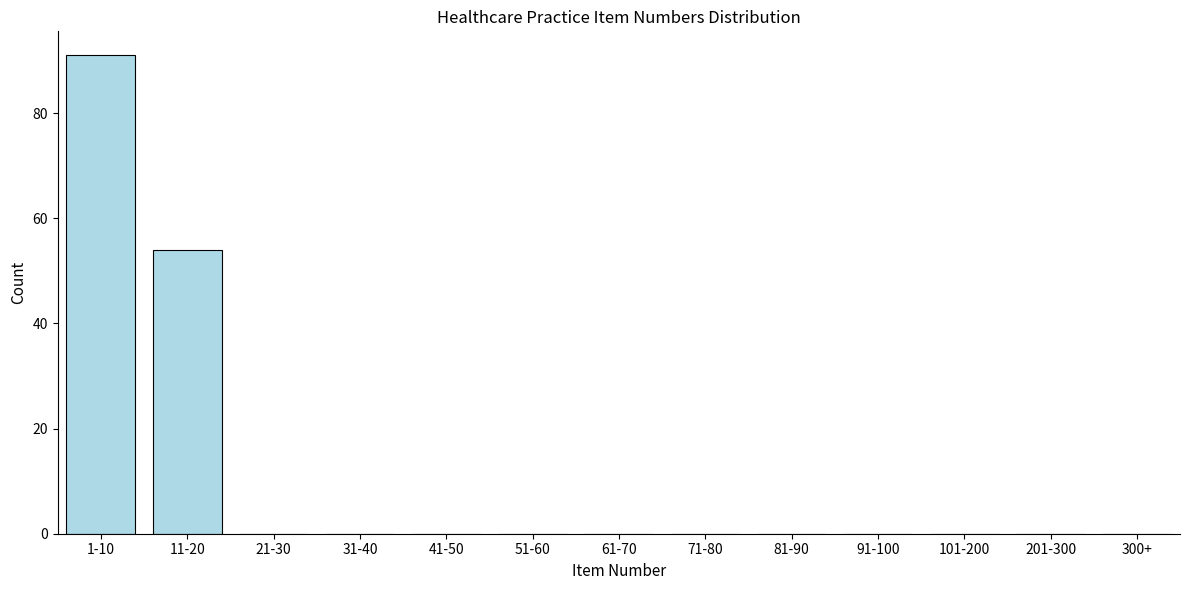

Reading left to right, list all the values displayed in this chart.

1-10=91	11-20=54	21-30=0	31-40=0	41-50=0	51-60=0	61-70=0	71-80=0	81-90=0	91-100=0	101-200=0	201-300=0	300+=0